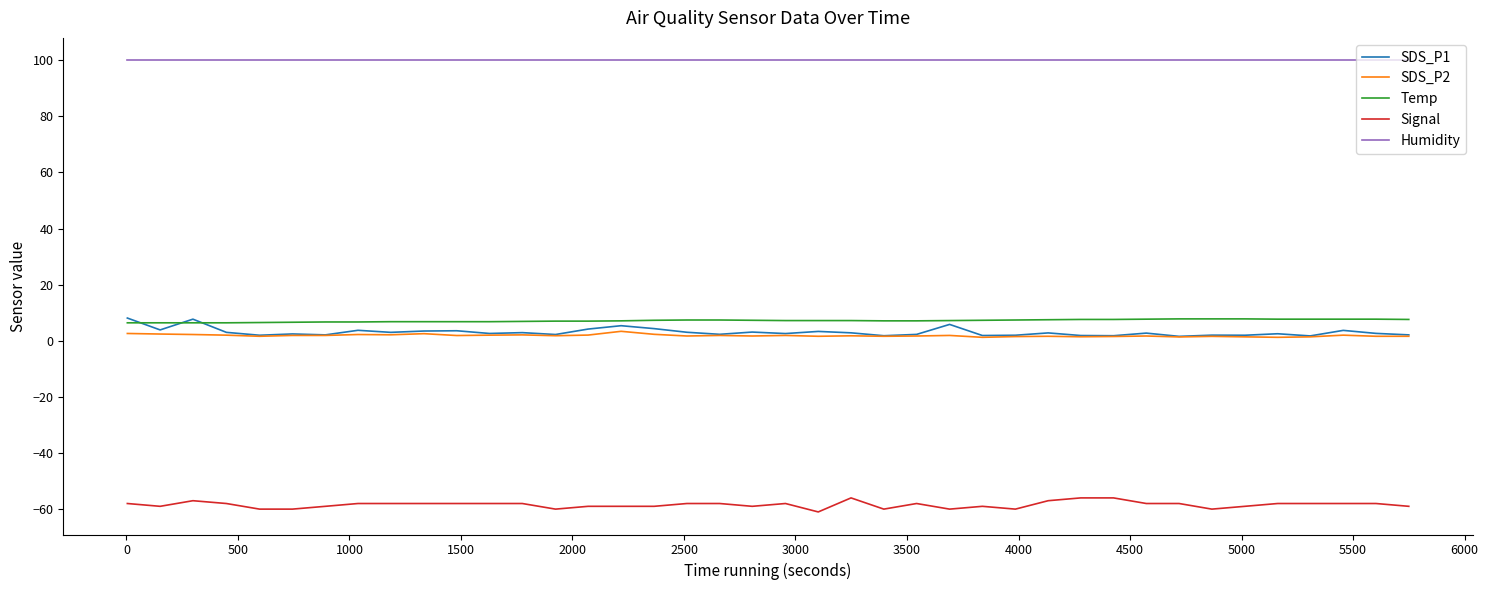

What is the greatest value displayed?

99.9